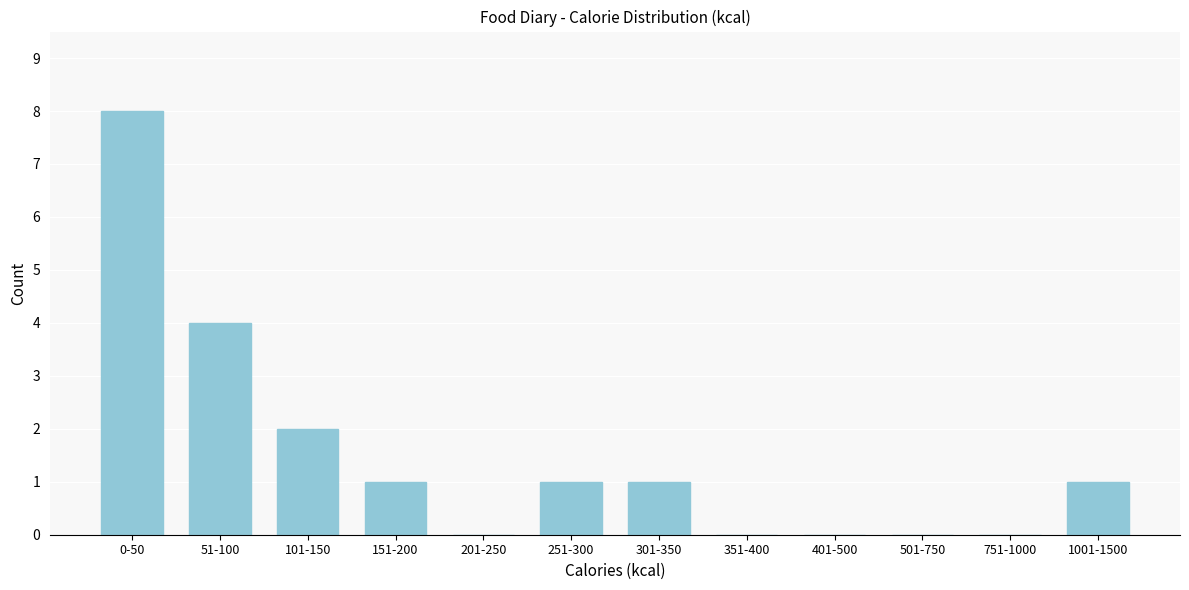

Reading right to left, list all the values displayed in this chart.

1001-1500=1	751-1000=0	501-750=0	401-500=0	351-400=0	301-350=1	251-300=1	201-250=0	151-200=1	101-150=2	51-100=4	0-50=8